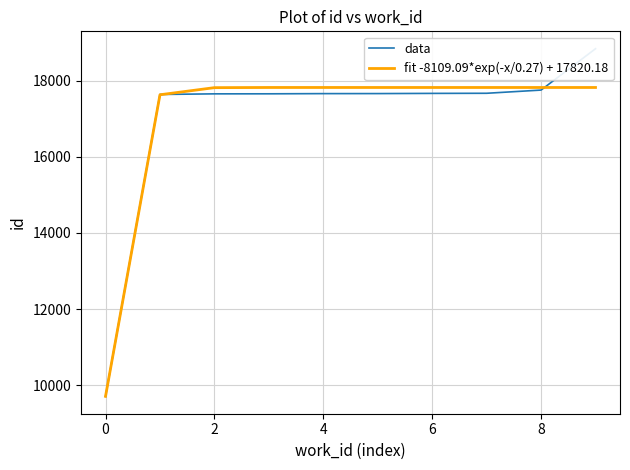

What is the sum of all fit -8109.09*exp(-x/0.27) + 17820.18 values?

169897.0